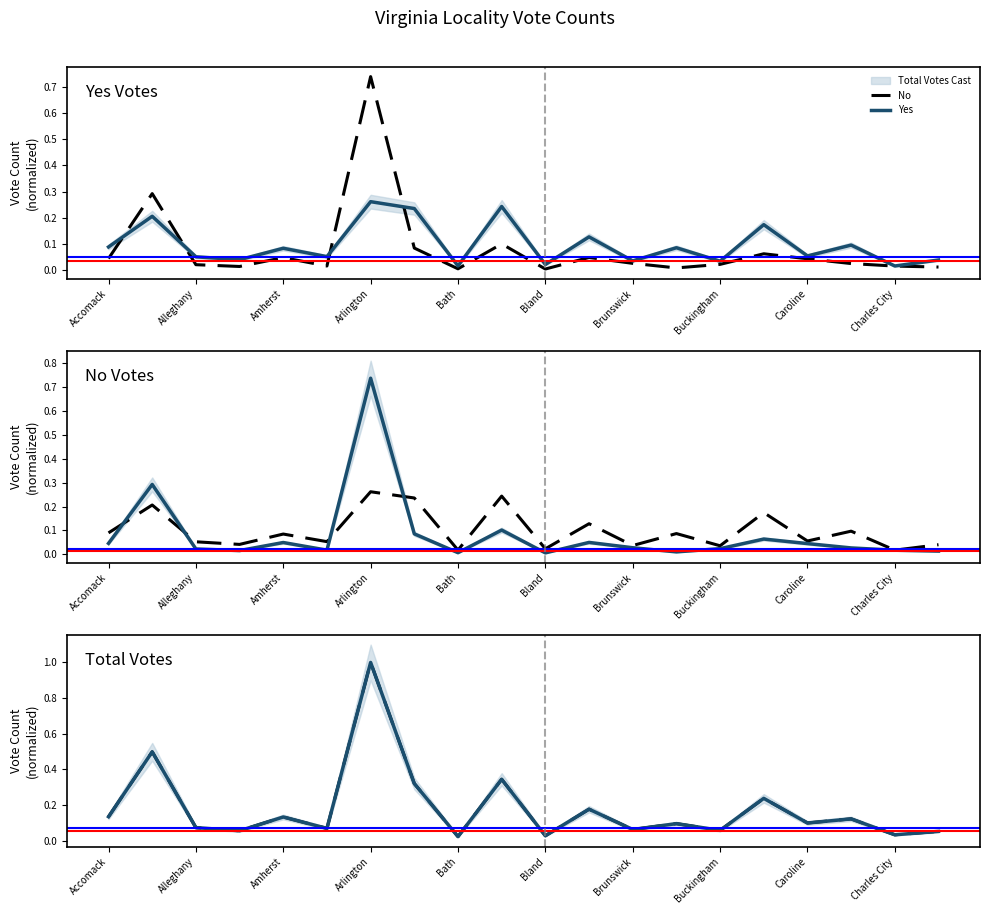

Is the value of Total Votes Cast at 17 greater than the value of No at 17?

Yes